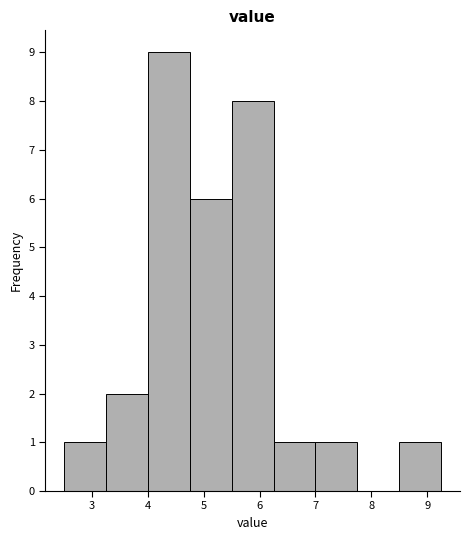

What is the height of the bar covering 2.50 to 3.25 on the x-axis? Neither the bar edges nor the heights are printed on the chart, so give them approximately, as read against the axes.

1